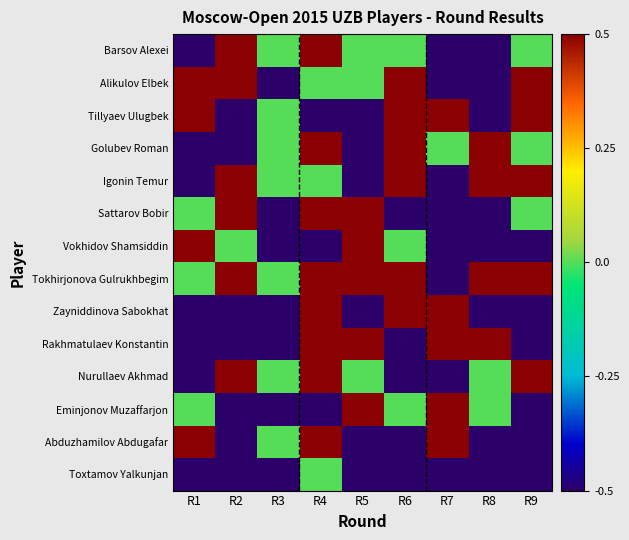

Reading left to right, list all the values displayed in this chart.

Barsov Alexei: R1=-0.5	R2=0.5	R3=0.0	R4=0.5	R5=0.0	R6=0.0	R7=-0.5	R8=-0.5	R9=0.0
Alikulov Elbek: R1=0.5	R2=0.5	R3=-0.5	R4=0.0	R5=0.0	R6=0.5	R7=-0.5	R8=-0.5	R9=0.5
Tillyaev Ulugbek: R1=0.5	R2=-0.5	R3=0.0	R4=-0.5	R5=-0.5	R6=0.5	R7=0.5	R8=-0.5	R9=0.5
Golubev Roman: R1=-0.5	R2=-0.5	R3=0.0	R4=0.5	R5=-0.5	R6=0.5	R7=0.0	R8=0.5	R9=0.0
Igonin Temur: R1=-0.5	R2=0.5	R3=0.0	R4=0.0	R5=-0.5	R6=0.5	R7=-0.5	R8=0.5	R9=0.5
Sattarov Bobir: R1=0.0	R2=0.5	R3=-0.5	R4=0.5	R5=0.5	R6=-0.5	R7=-0.5	R8=-0.5	R9=0.0
Vokhidov Shamsiddin: R1=0.5	R2=0.0	R3=-0.5	R4=-0.5	R5=0.5	R6=0.0	R7=-0.5	R8=-0.5	R9=-0.5
Tokhirjonova Gulrukhbegim: R1=0.0	R2=0.5	R3=0.0	R4=0.5	R5=0.5	R6=0.5	R7=-0.5	R8=0.5	R9=0.5
Zayniddinova Sabokhat: R1=-0.5	R2=-0.5	R3=-0.5	R4=0.5	R5=-0.5	R6=0.5	R7=0.5	R8=-0.5	R9=-0.5
Rakhmatulaev Konstantin: R1=-0.5	R2=-0.5	R3=-0.5	R4=0.5	R5=0.5	R6=-0.5	R7=0.5	R8=0.5	R9=-0.5
Nurullaev Akhmad: R1=-0.5	R2=0.5	R3=0.0	R4=0.5	R5=0.0	R6=-0.5	R7=-0.5	R8=0.0	R9=0.5
Eminjonov Muzaffarjon: R1=0.0	R2=-0.5	R3=-0.5	R4=-0.5	R5=0.5	R6=0.0	R7=0.5	R8=0.0	R9=-0.5
Abduzhamilov Abdugafar: R1=0.5	R2=-0.5	R3=0.0	R4=0.5	R5=-0.5	R6=-0.5	R7=0.5	R8=-0.5	R9=-0.5
Toxtamov Yalkunjan: R1=-0.5	R2=-0.5	R3=-0.5	R4=0.0	R5=-0.5	R6=-0.5	R7=-0.5	R8=-0.5	R9=-0.5